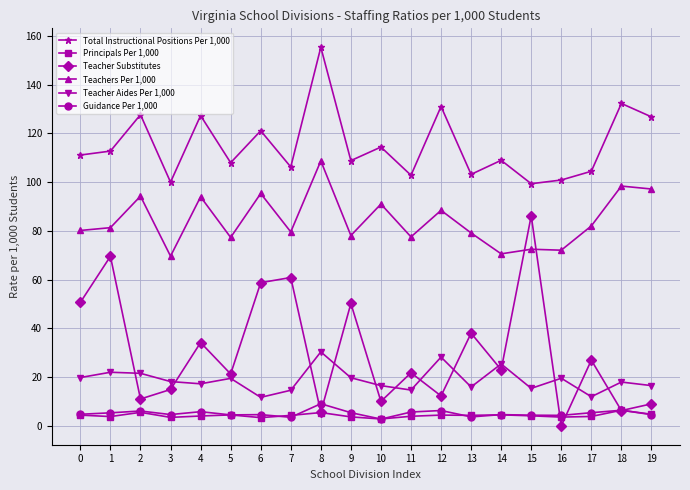

Does the chart display data point markers on the line(s)?

Yes